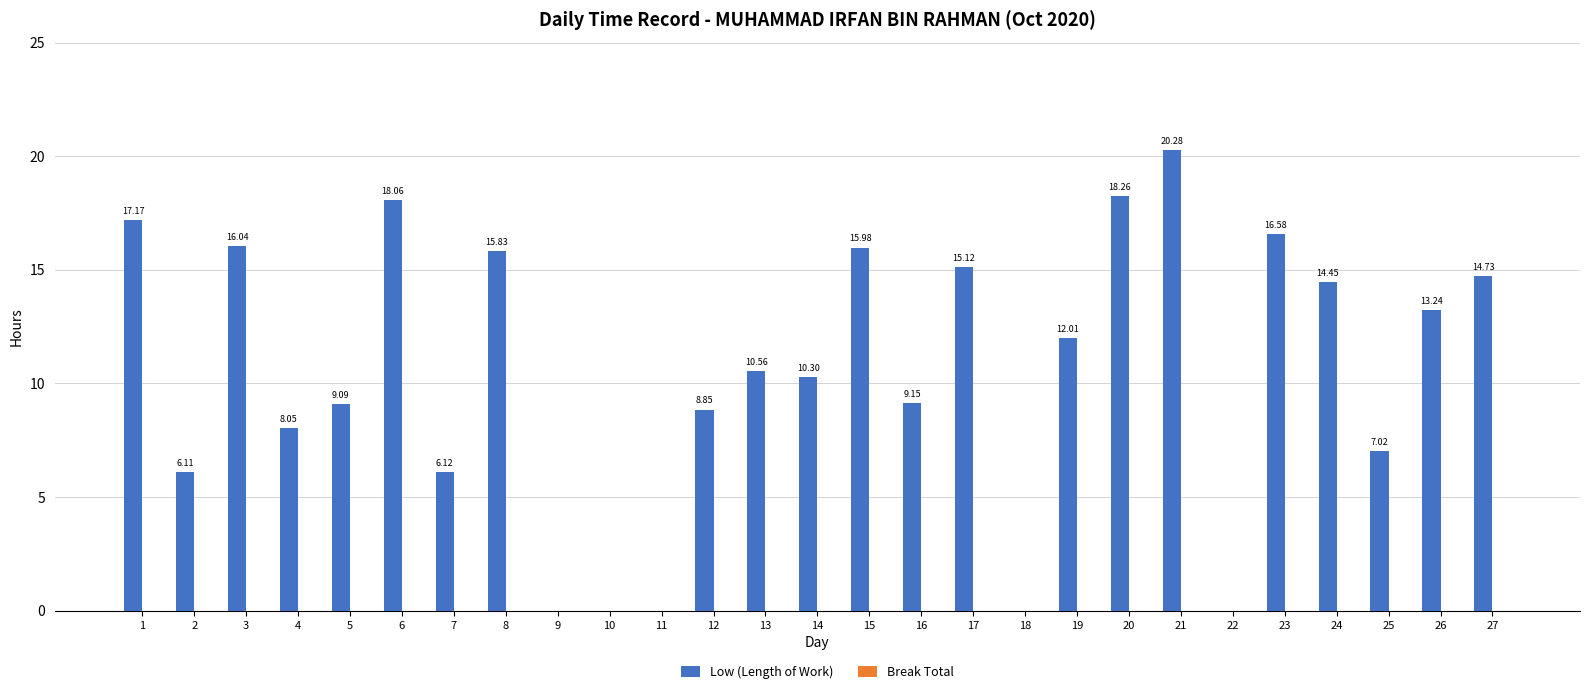

Between 14 and 7, which is larger?

14